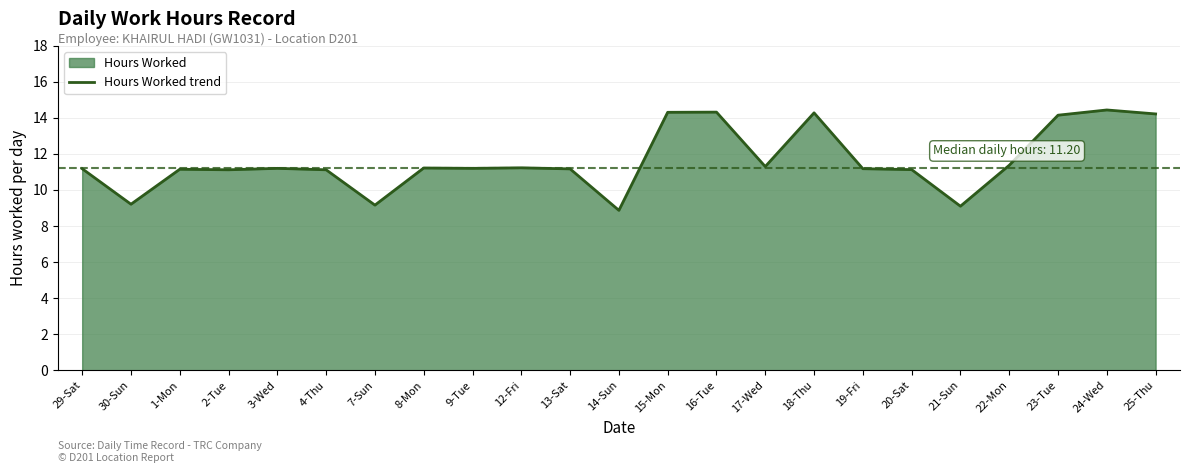

True or false: the data has more than 0 interior local peaks.

True